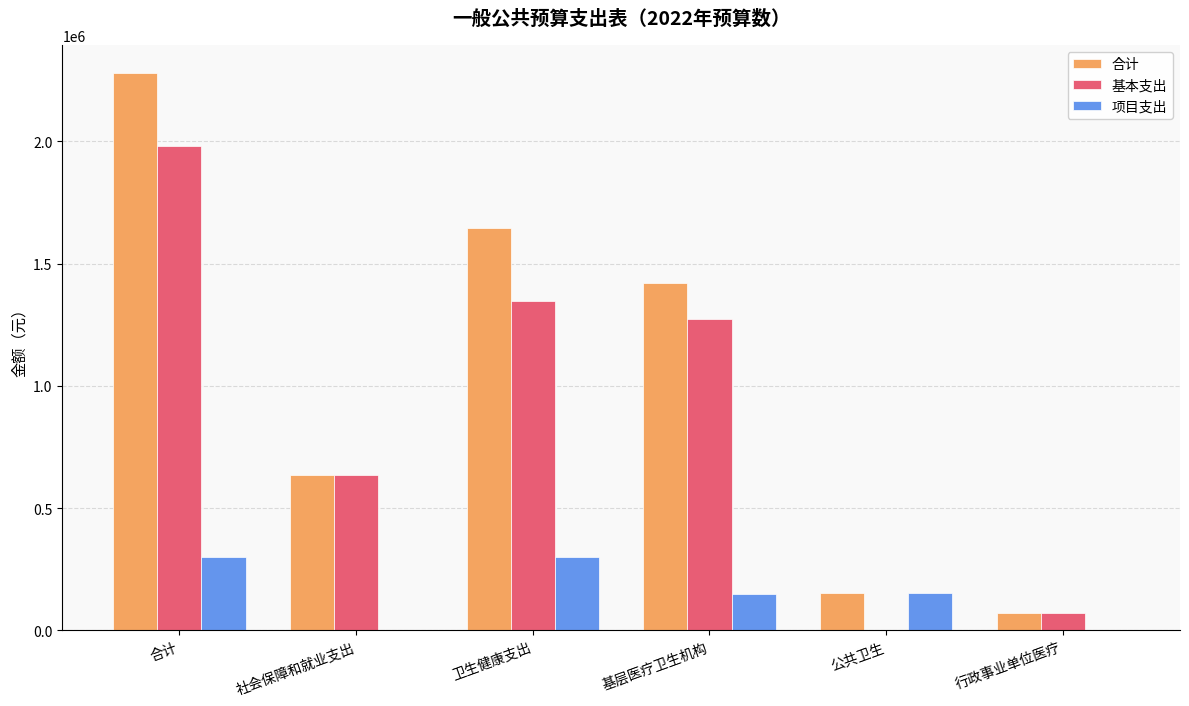

Which series has the largest total across all categories?

合计